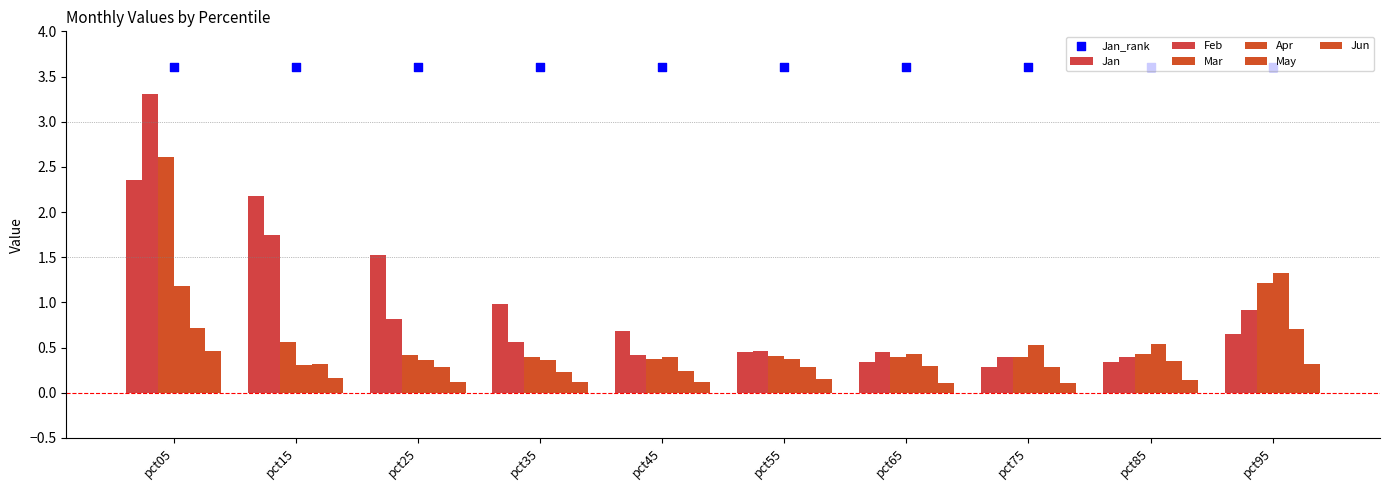

What is the total value across all series at pct05?

10.6